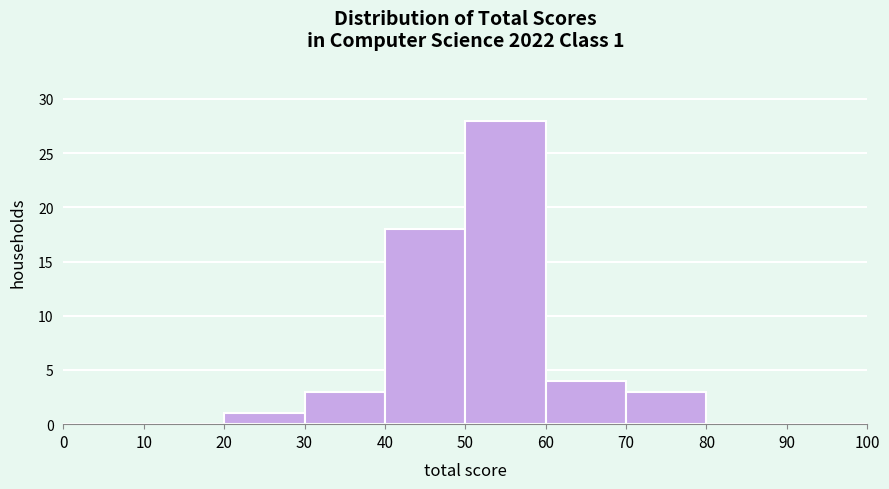

Over which range of the x-axis is the bar tallest?

50 to 60